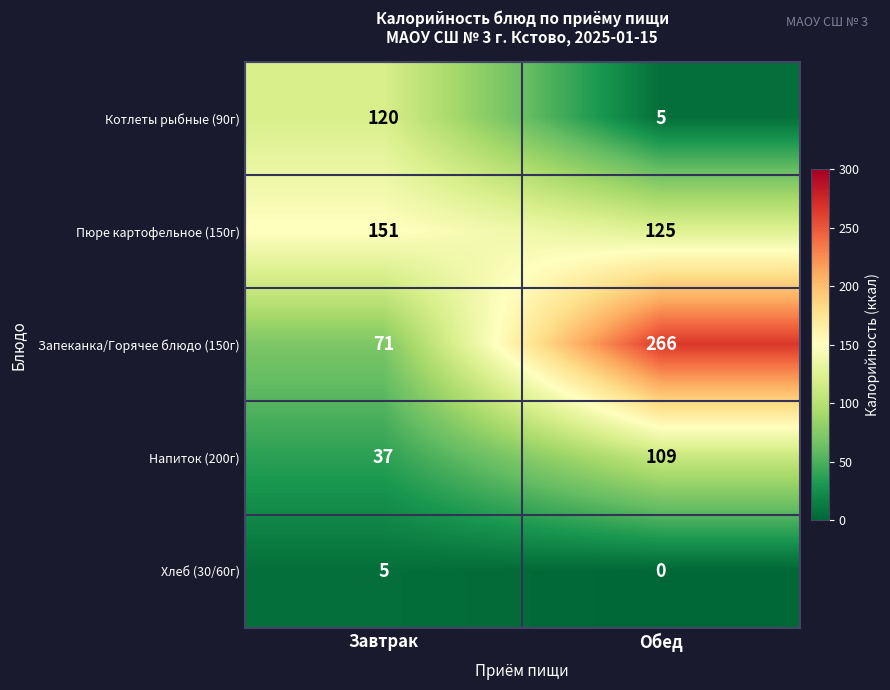

Reading left to right, what are all the values shown in this chart?

Котлеты рыбные (90г): Завтрак=120	Обед=5
Пюре картофельное (150г): Завтрак=151	Обед=125
Запеканка/Горячее блюдо (150г): Завтрак=71	Обед=266
Напиток (200г): Завтрак=37	Обед=109
Хлеб (30/60г): Завтрак=5	Обед=0